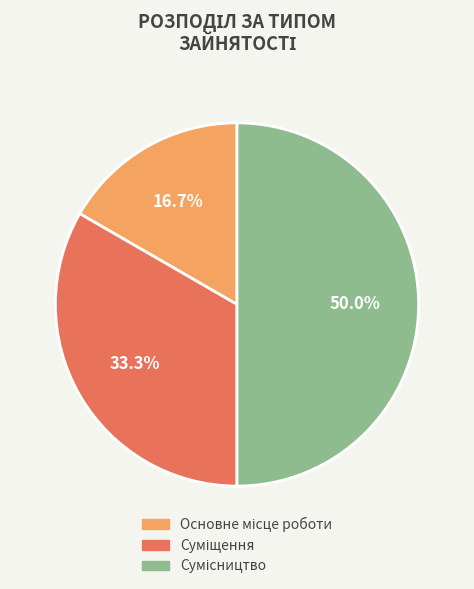

How many slices are in this pie chart?

3